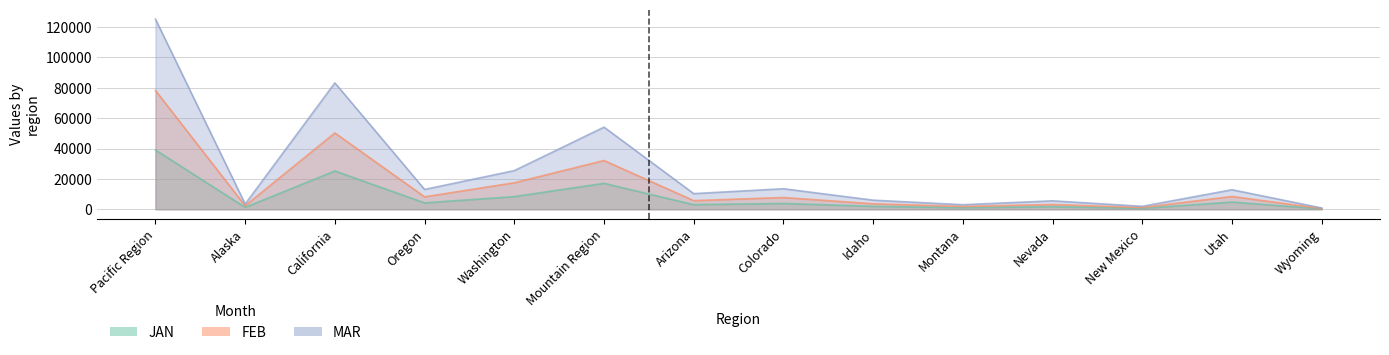

At which label does JAN first exceed 3824?

Pacific Region